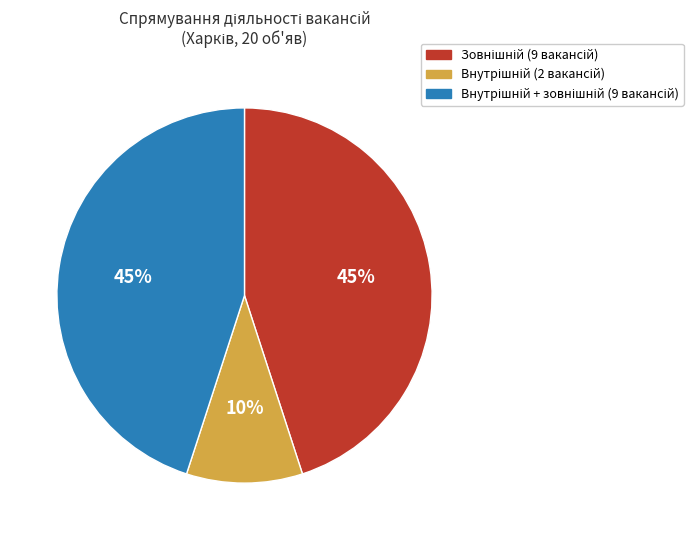

Is there a majority slice in this chart?

No